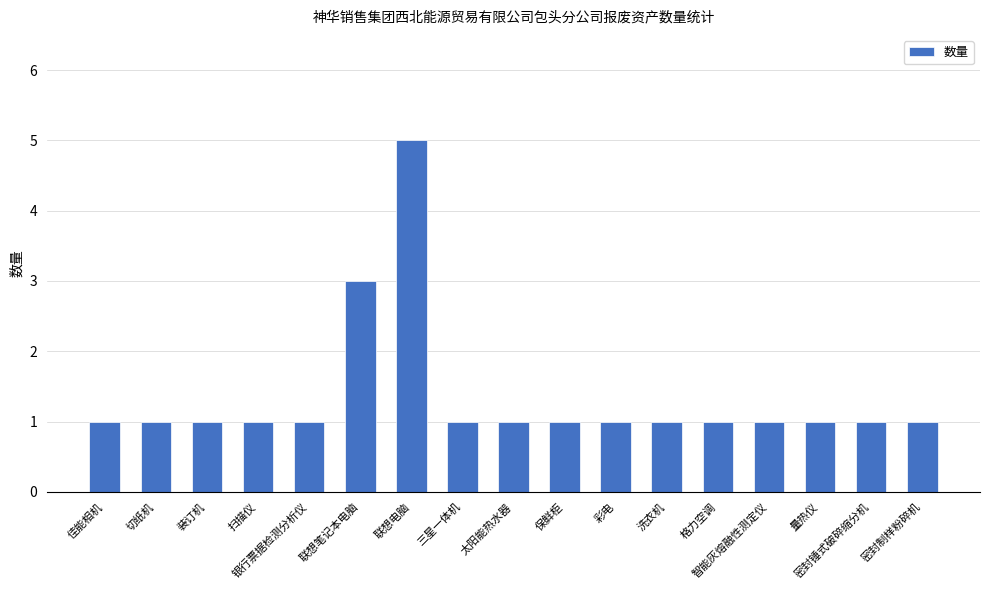

What is the maximum value shown in the chart?

5